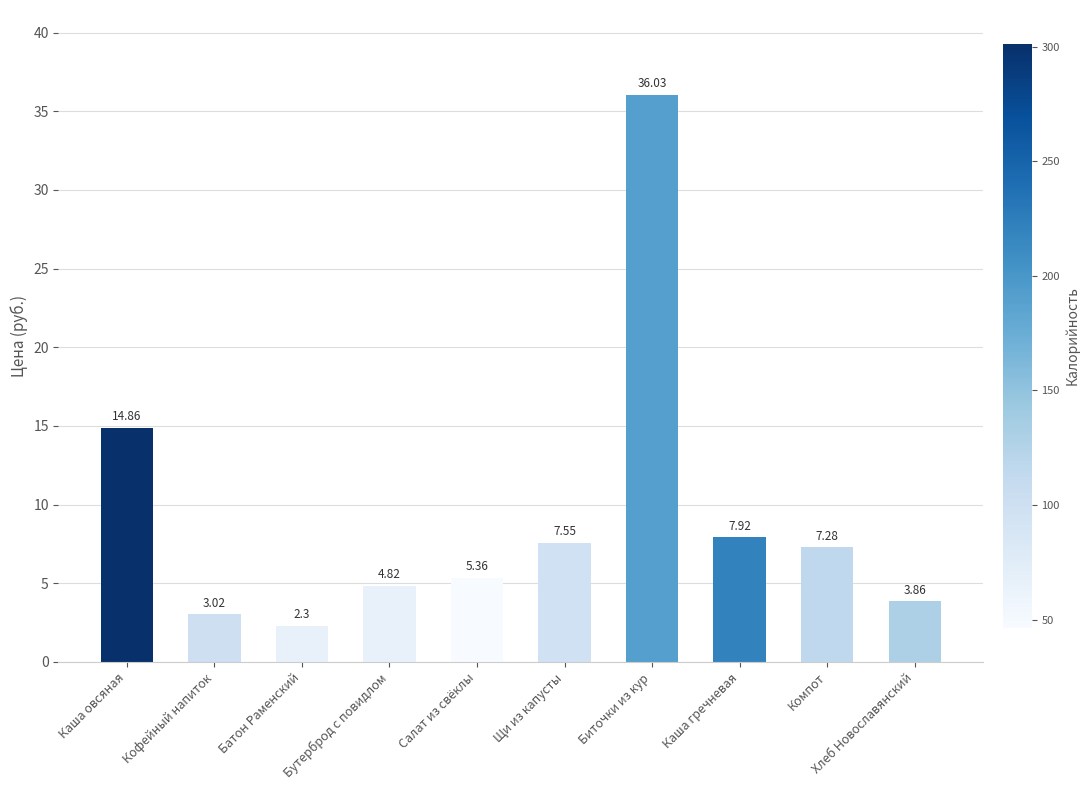

Rank the categories by value from highest to lowest.

Биточки из кур, Каша овсяная, Каша гречневая, Щи из капусты, Компот, Салат из свёклы, Бутерброд с повидлом, Хлеб Новославянский, Кофейный напиток, Батон Раменский